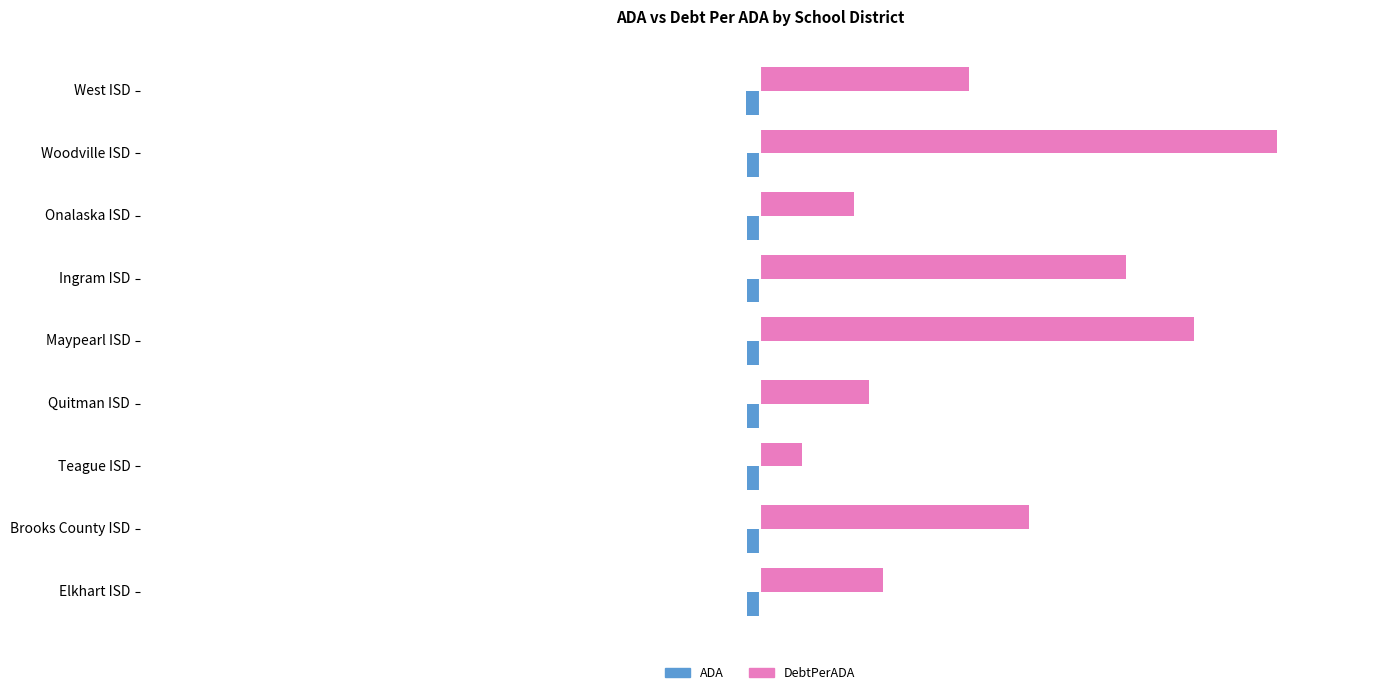

What are all the series names shown in the legend?

ADA, DebtPerADA